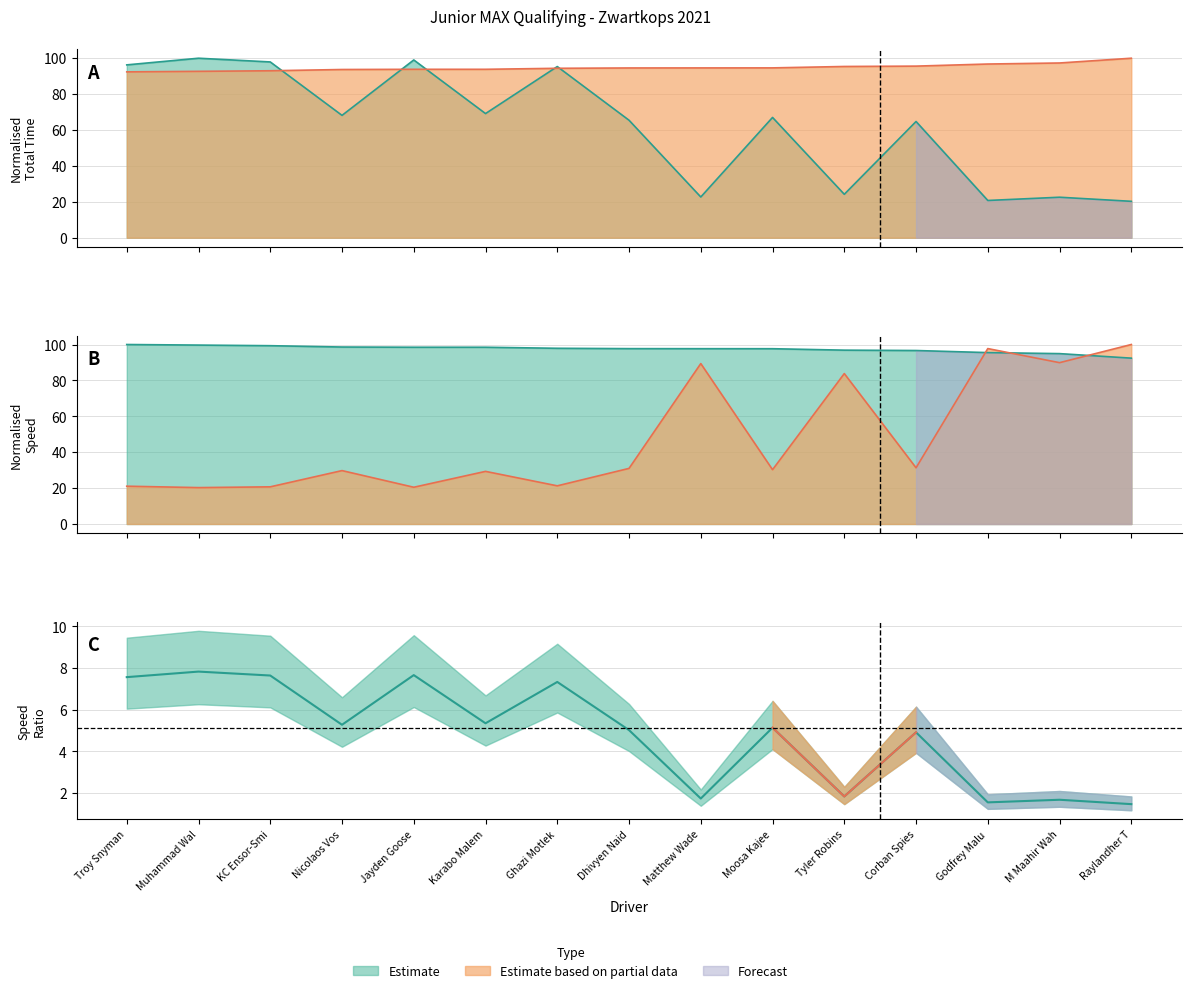

True or false: Best Lap time has a value of 92.7 at Muhammad Wal.

True